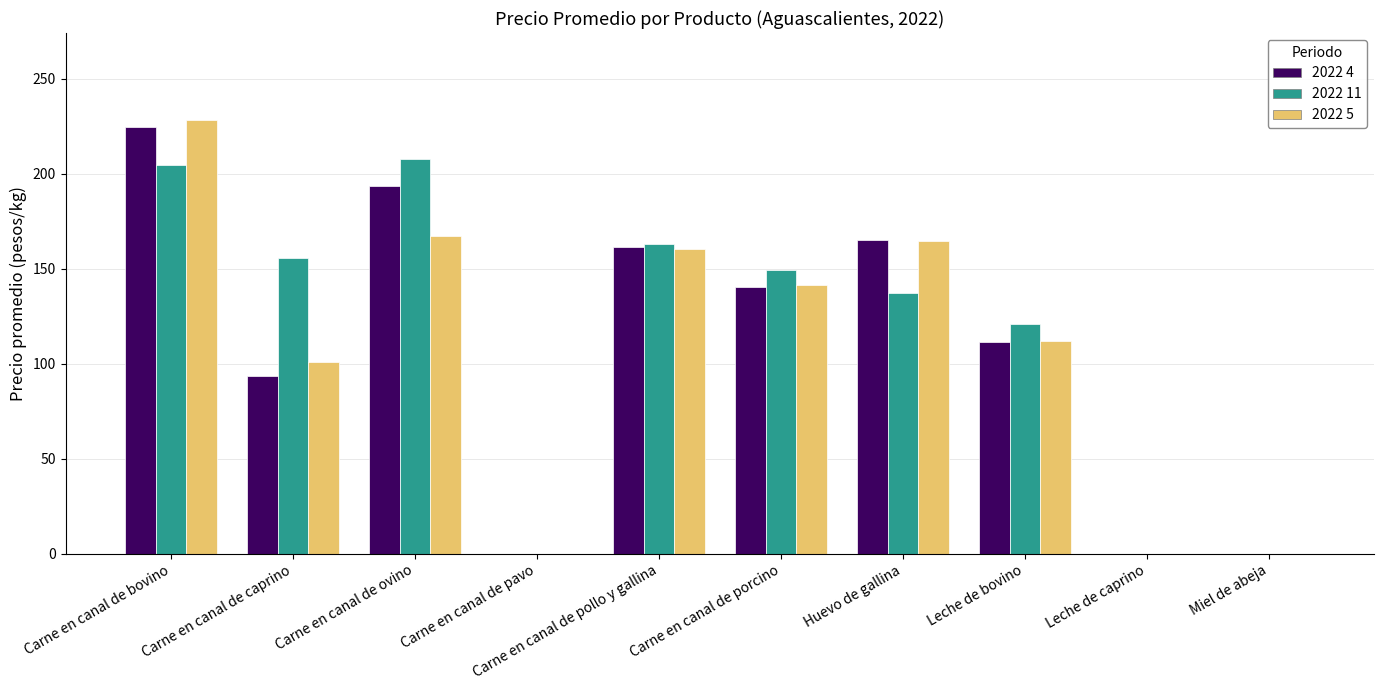

At which category is the sum across all series the highest?

Carne en canal de bovino